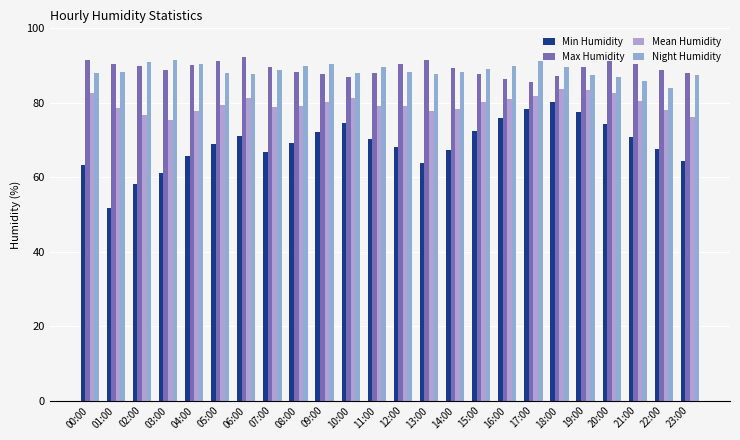

How many bars are there in total?

96